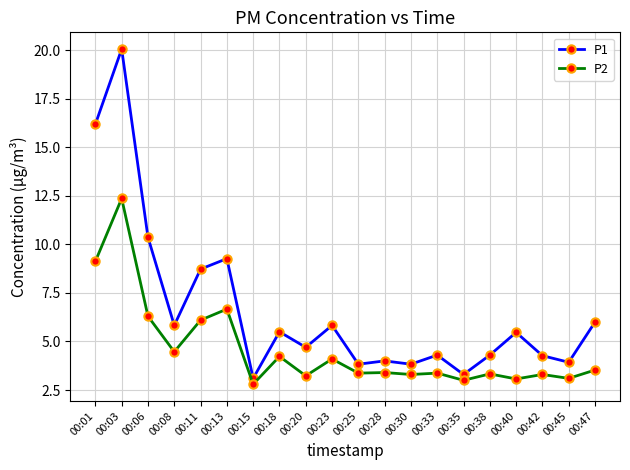

What is the sum of the P1 values at 00:28 and 00:45?

7.9